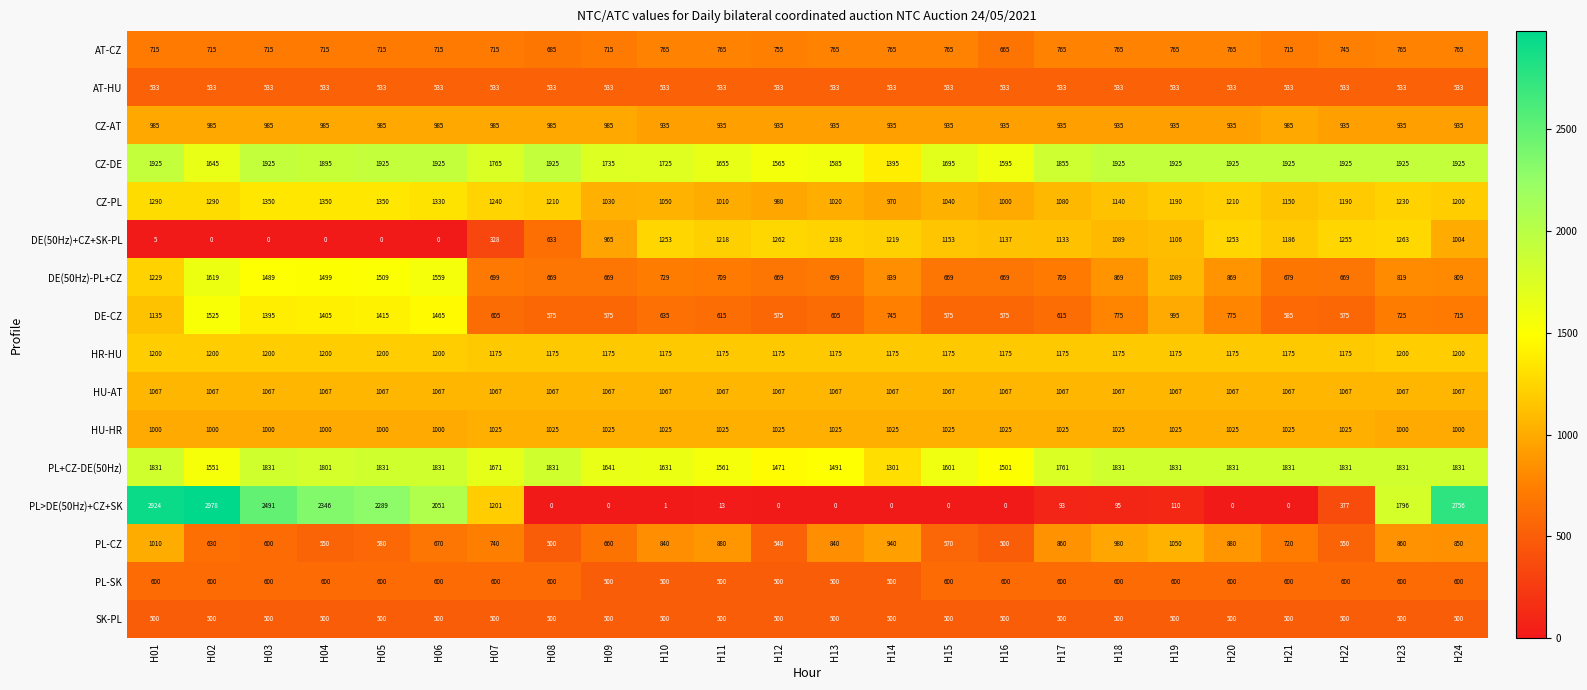

True or false: CZ-DE has a value of 1273 at H01.

False